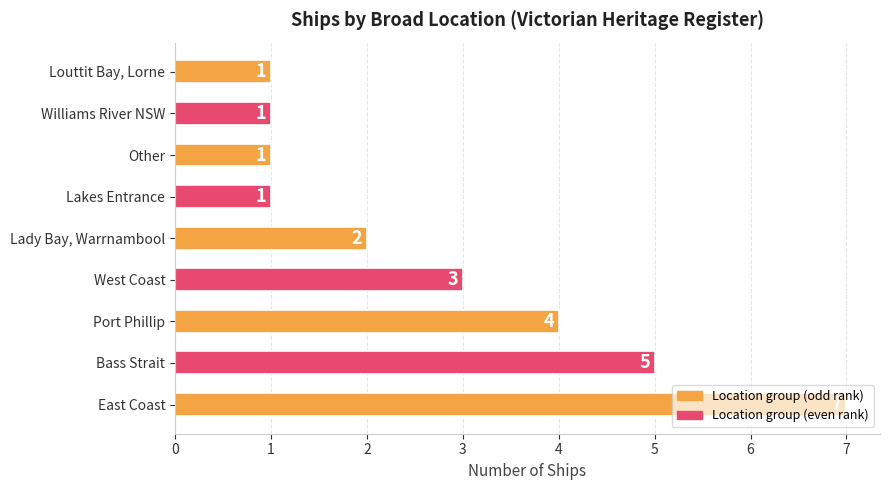

What is the greatest value displayed?

7